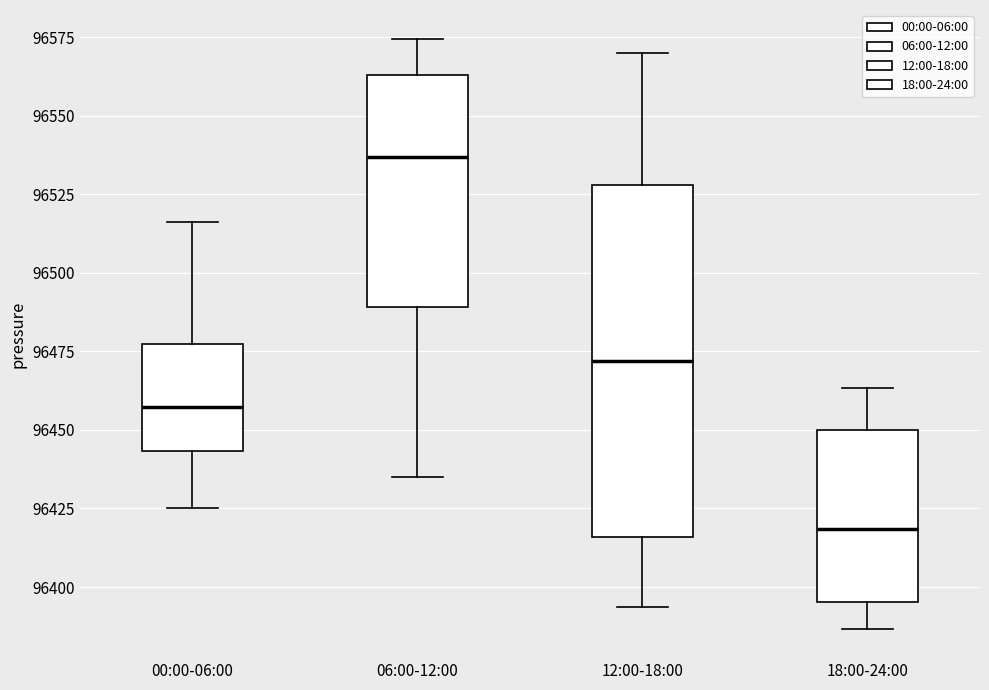

Reading left to right, read every box against the y-axis: the position of its median line, the range the box covers, and the ends of its whiskers. The values are not printed on the chart, so give them approximately, as read against the axis.

00:00-06:00: median 96455, box 96445 to 96475, whiskers 96425 to 96515
06:00-12:00: median 96535, box 96490 to 96565, whiskers 96435 to 96575
12:00-18:00: median 96470, box 96415 to 96530, whiskers 96395 to 96570
18:00-24:00: median 96420, box 96395 to 96450, whiskers 96385 to 96465